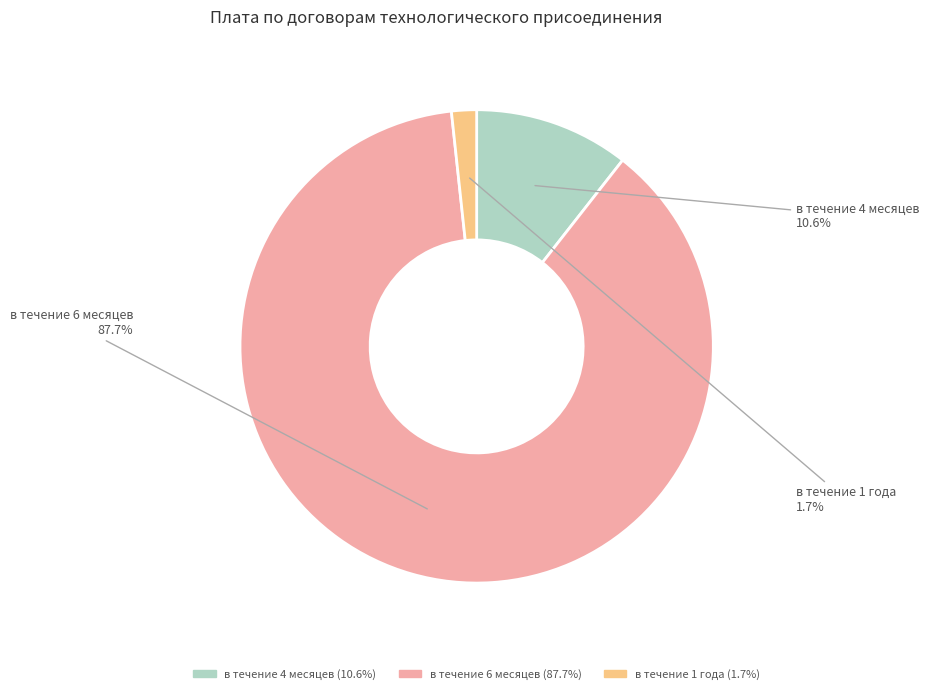

Rank the categories by value from lowest to highest.

в течение 1 года, в течение 4 месяцев, в течение 6 месяцев